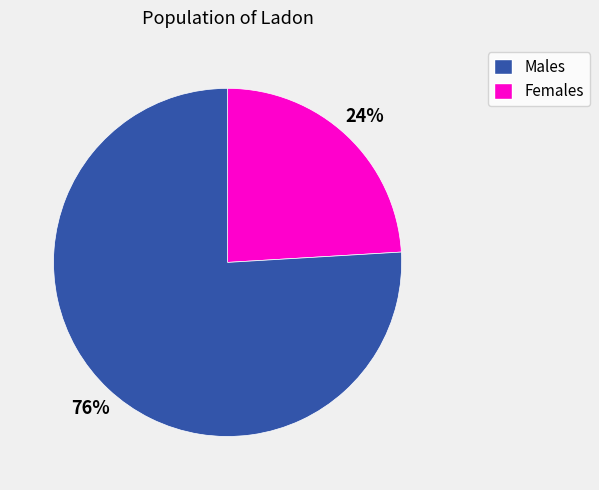

To the nearest percent, what is the average slice percentage?

50%